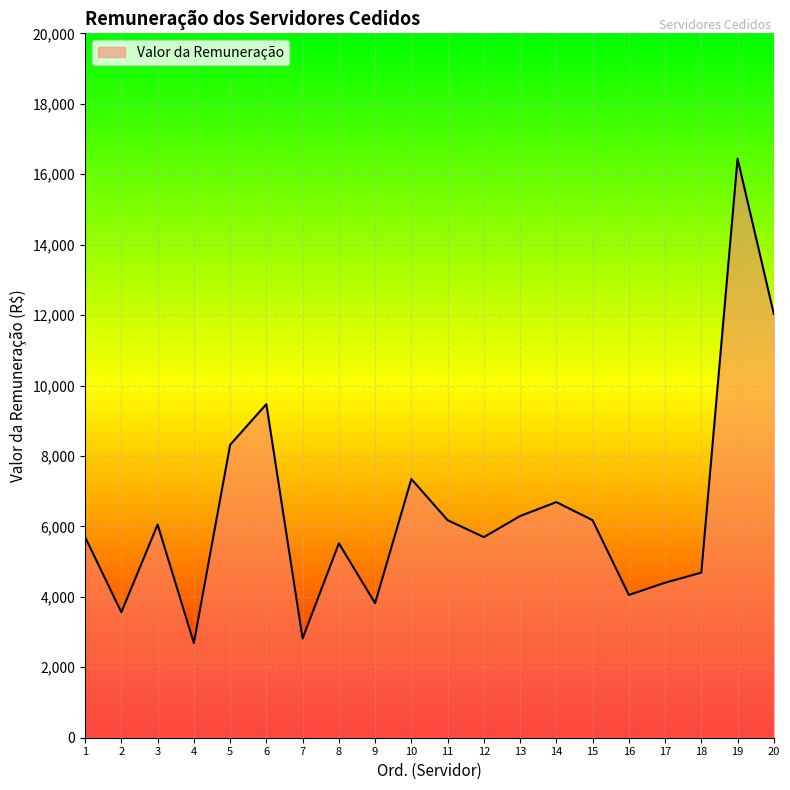

What is the smallest value displayed?

2688.3